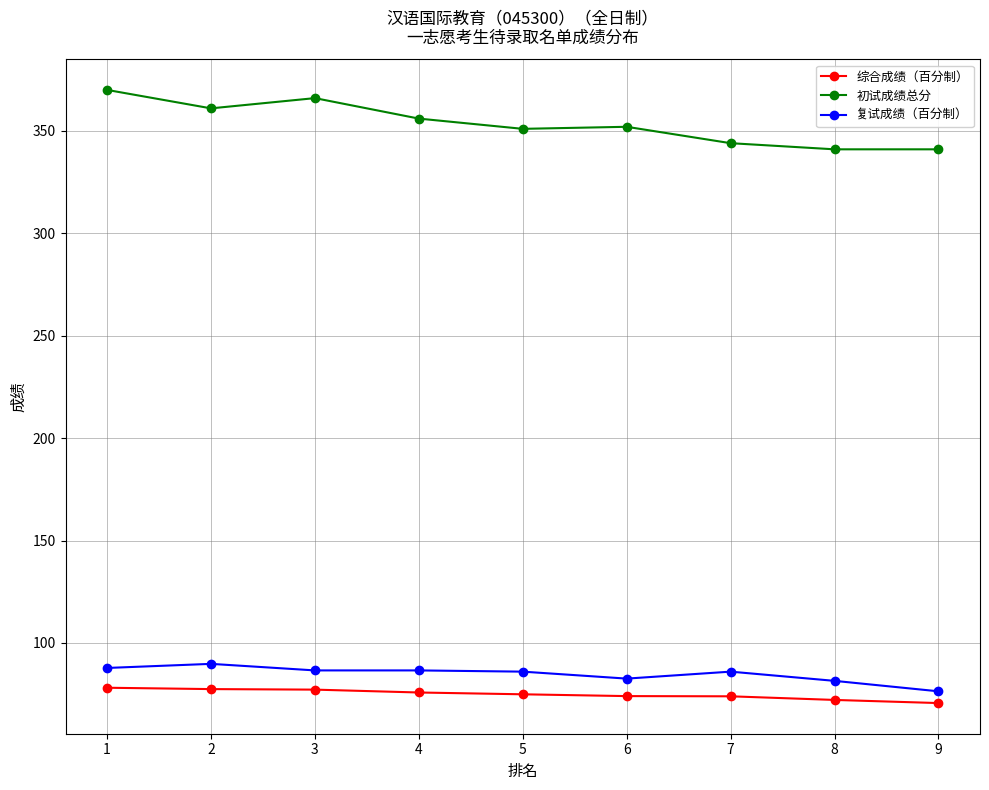

Which series has the largest range (max minus min)?

初试成绩总分